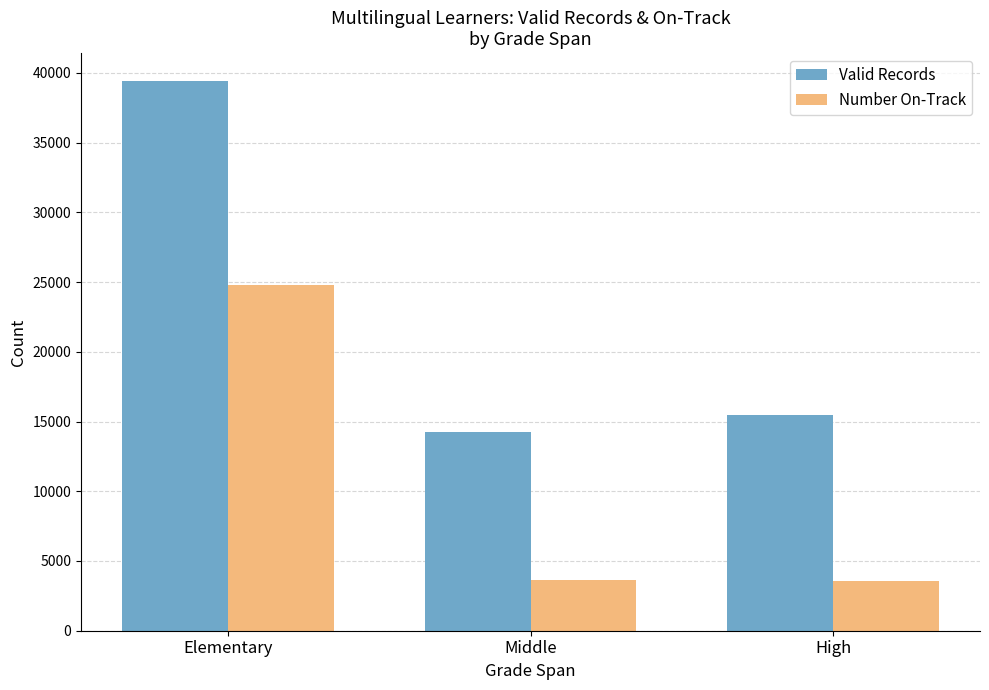

Which series has the widest spread of values?

Valid Records